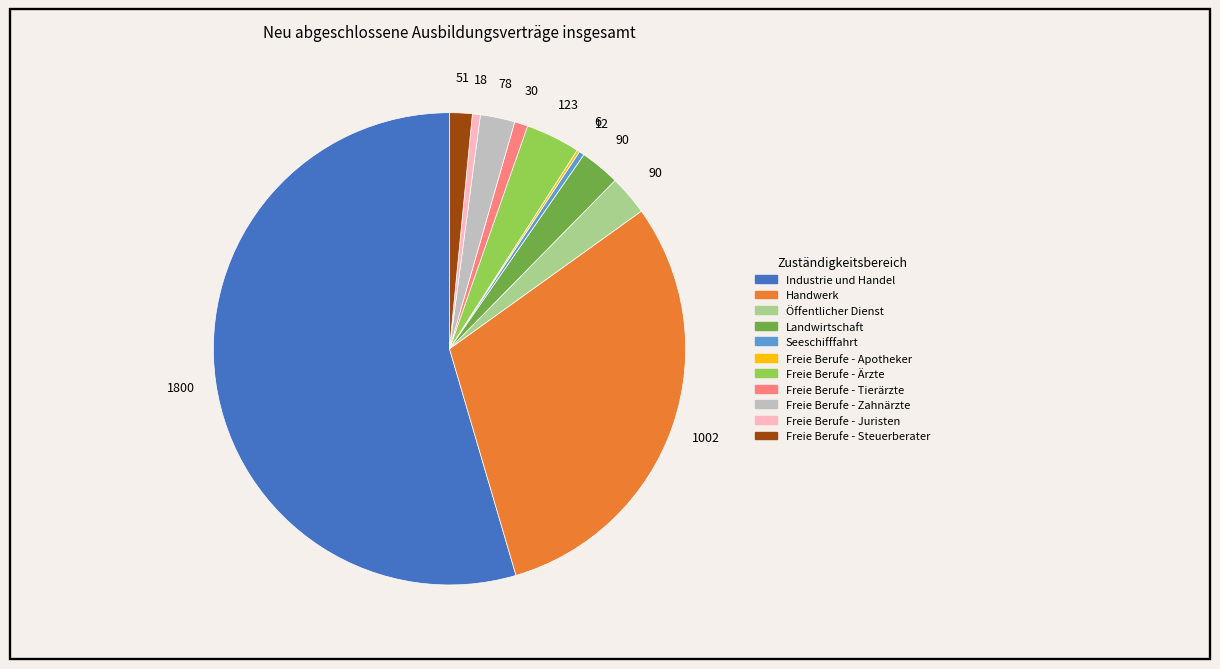

Which category has the biggest portion of the pie?

Industrie und Handel